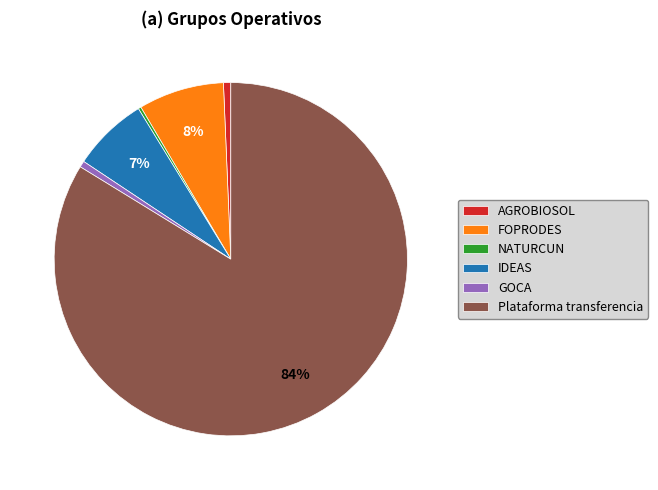

Is there any slice that represents more than half of the pie?

Yes